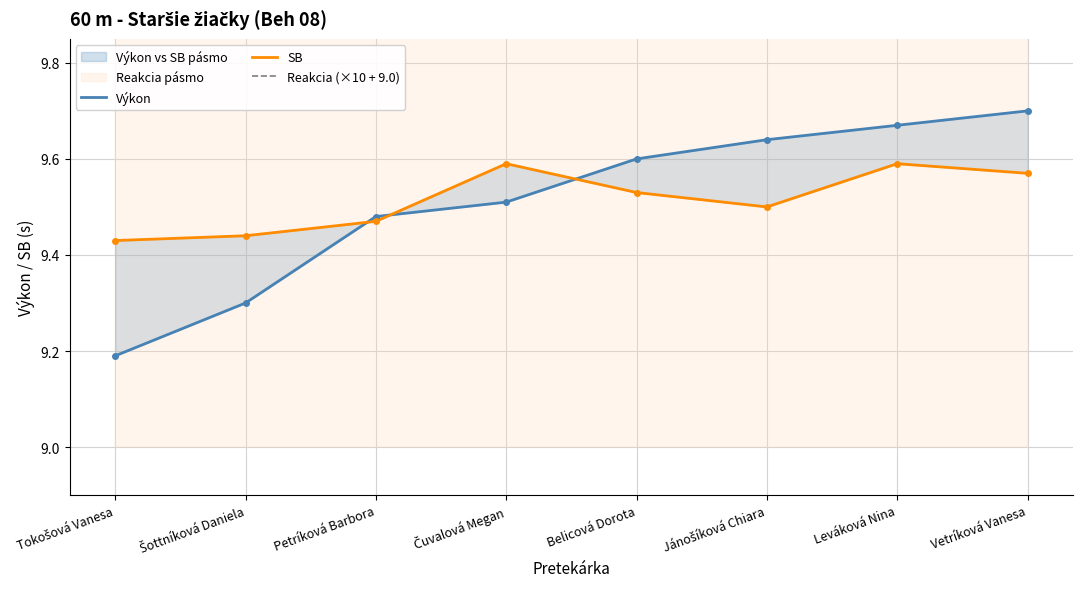

What is the difference between the maximum and minimum values in the Reakcia (×10 + 9.0) series?

4.3